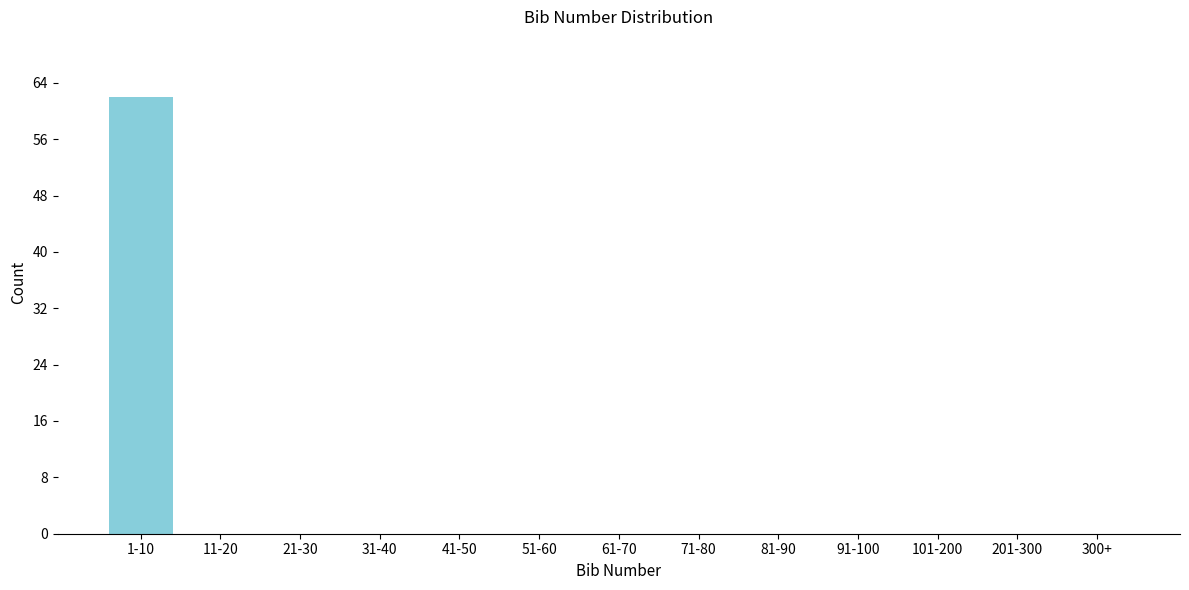

Reading left to right, transcribe all the data shown in this chart.

1-10=62	11-20=0	21-30=0	31-40=0	41-50=0	51-60=0	61-70=0	71-80=0	81-90=0	91-100=0	101-200=0	201-300=0	300+=0